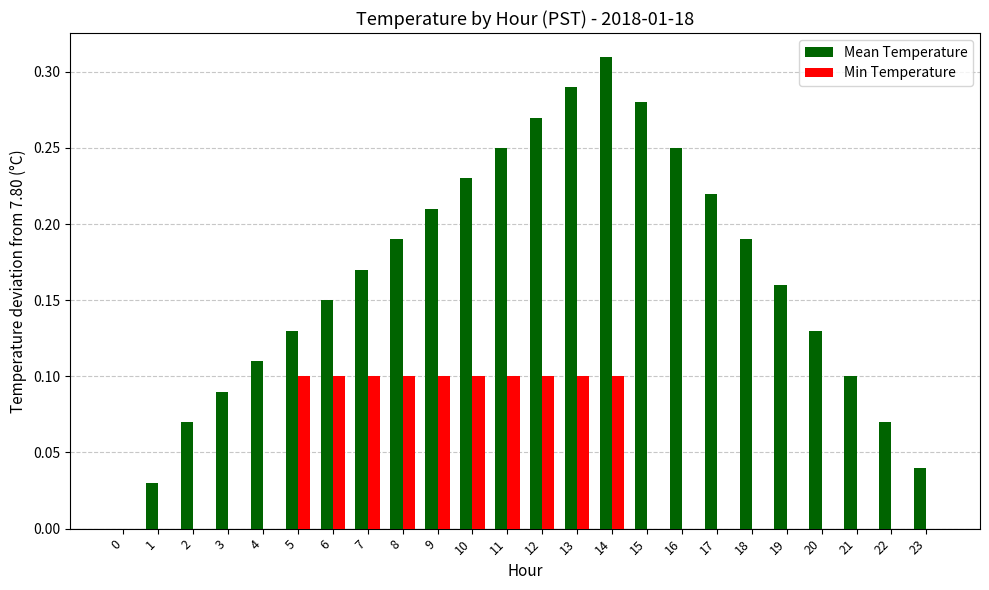

Which series changed the most between 4 and 7?

Min Temperature